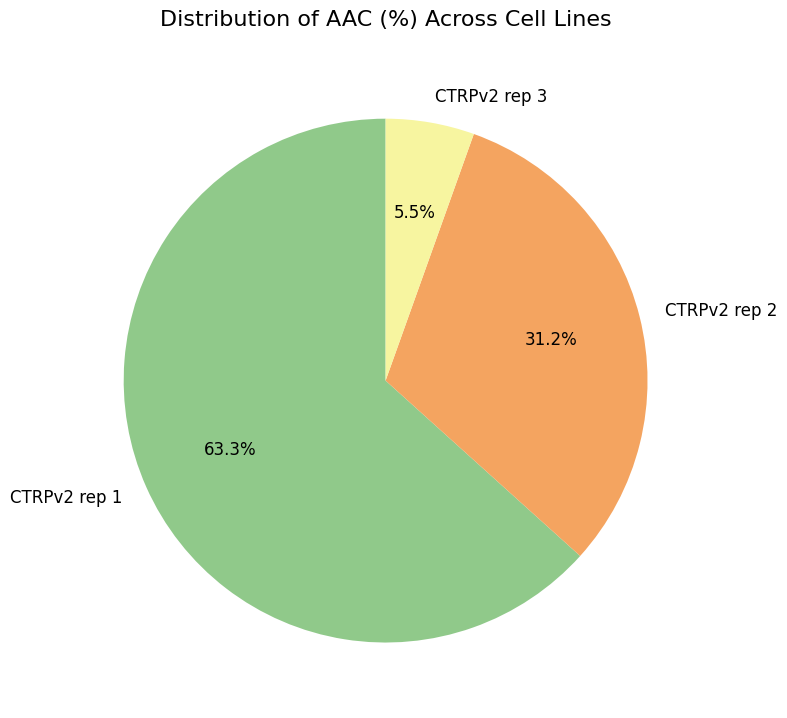

What is the largest slice in the pie chart?

CTRPv2 rep 1